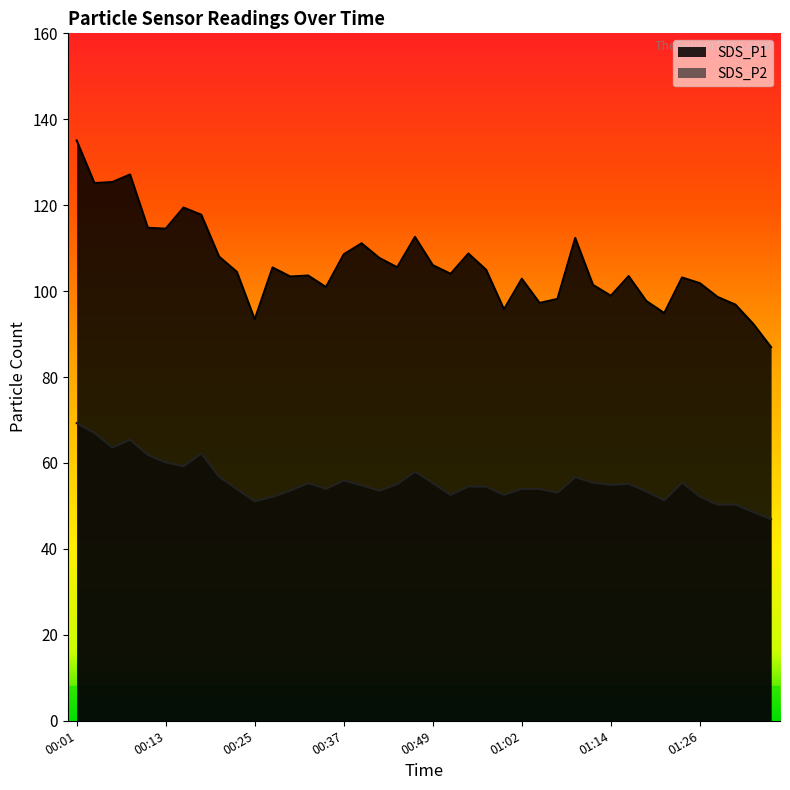

Reading left to right, extract all data points from this chart.

SDS_P1: 135.1	125.2	125.4	127.2	114.8	114.5	119.5	117.8	108.0	104.5	93.5	105.5	103.4	103.6	101.0	108.6	111.1	107.7	105.5	112.6	106.0	104.0	108.8	105.0	95.8	102.9	97.2	98.2	112.4	101.5	98.9	103.5	97.7	94.9	103.2	101.8	98.6	96.8	92.4	87.0
SDS_P2: 69.3	67.0	63.6	65.4	61.9	60.1	59.2	62.2	56.8	54.0	51.1	52.1	53.6	55.3	54.0	56.0	54.8	53.6	55.1	58.0	55.4	52.6	54.5	54.5	52.6	54.0	54.0	53.1	56.8	55.4	54.9	55.2	53.4	51.3	55.5	52.2	50.3	50.4	48.6	46.9